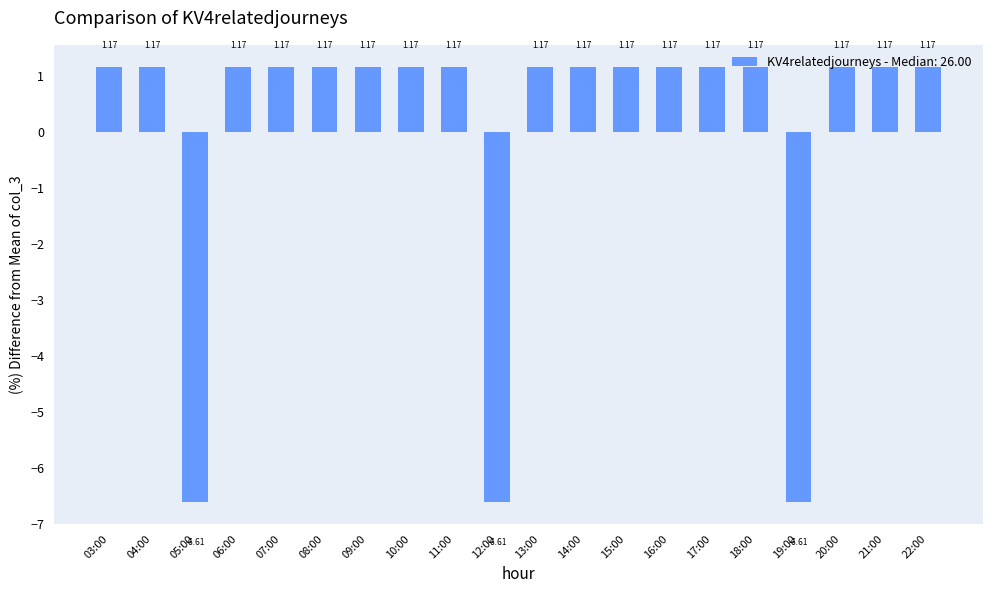

How many values exceed 1?

17